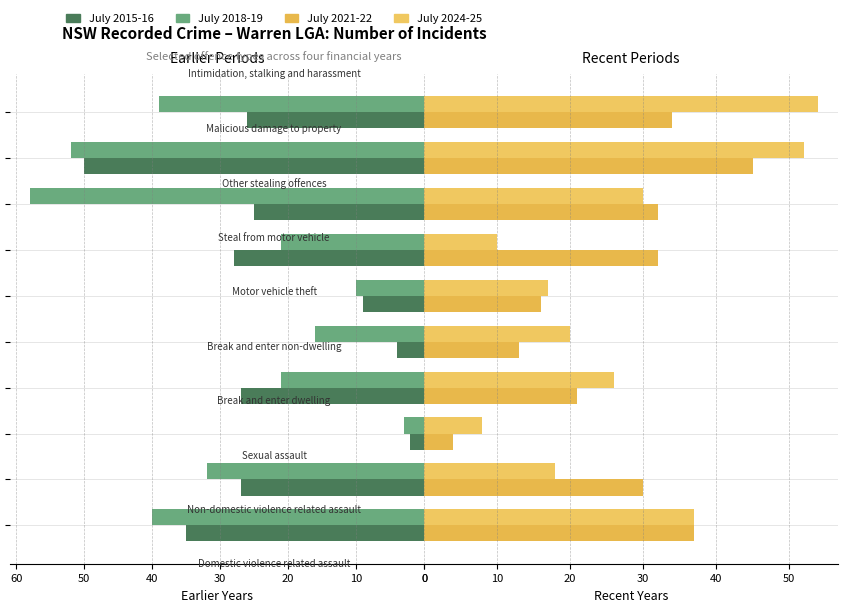

How many groups of bars are there?

10